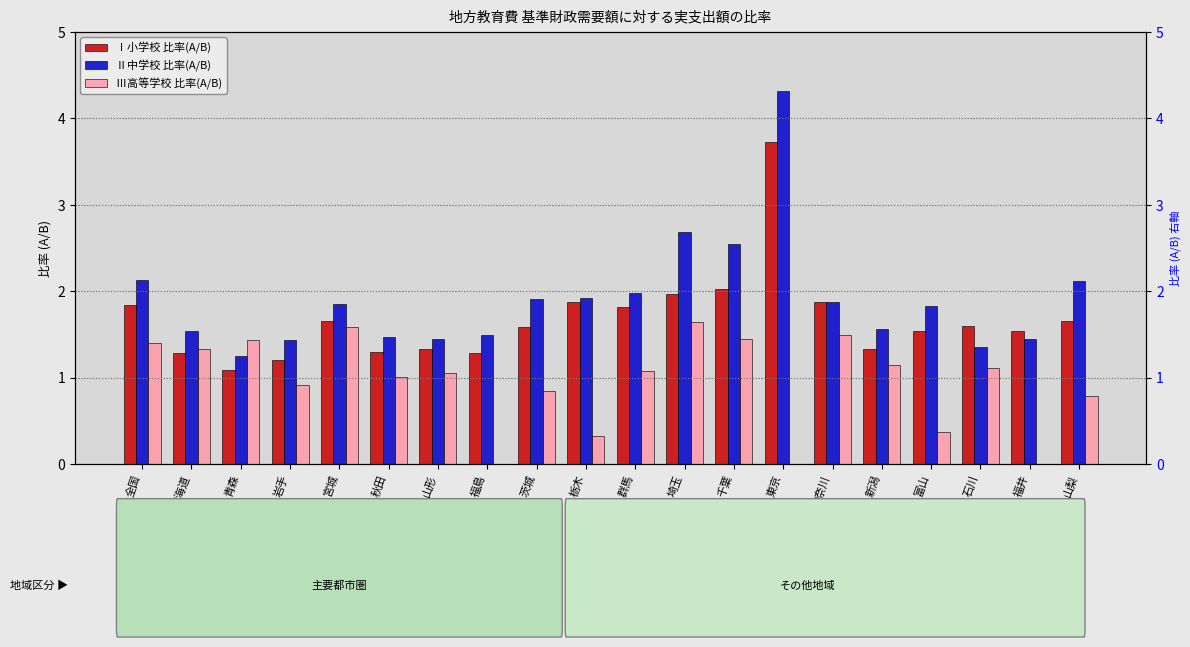

Rank the series by their average value, from highest to lowest.

Ⅱ中学校 比率(A/B), Ⅰ小学校 比率(A/B), Ⅲ高等学校 比率(A/B)